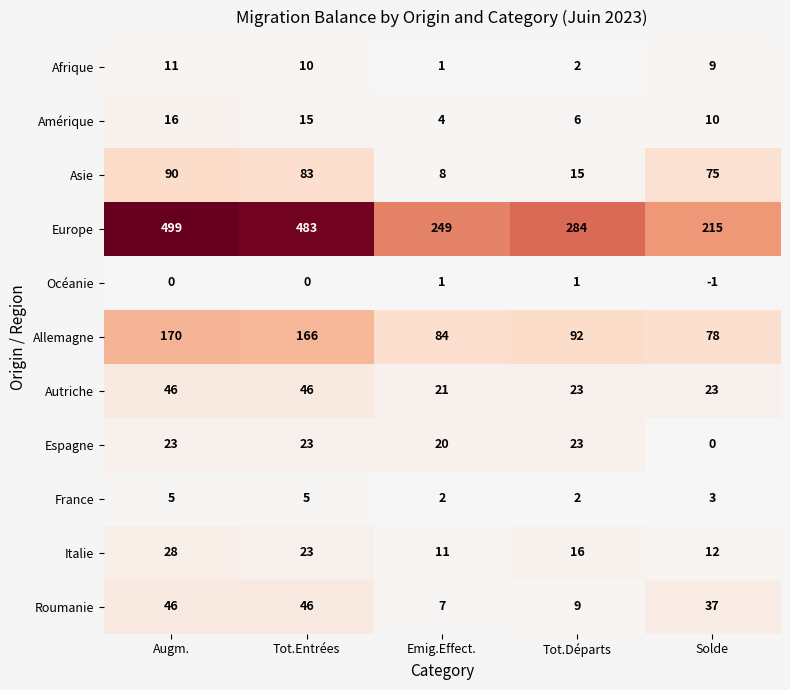

At which category is the sum across all series the highest?

Augm.